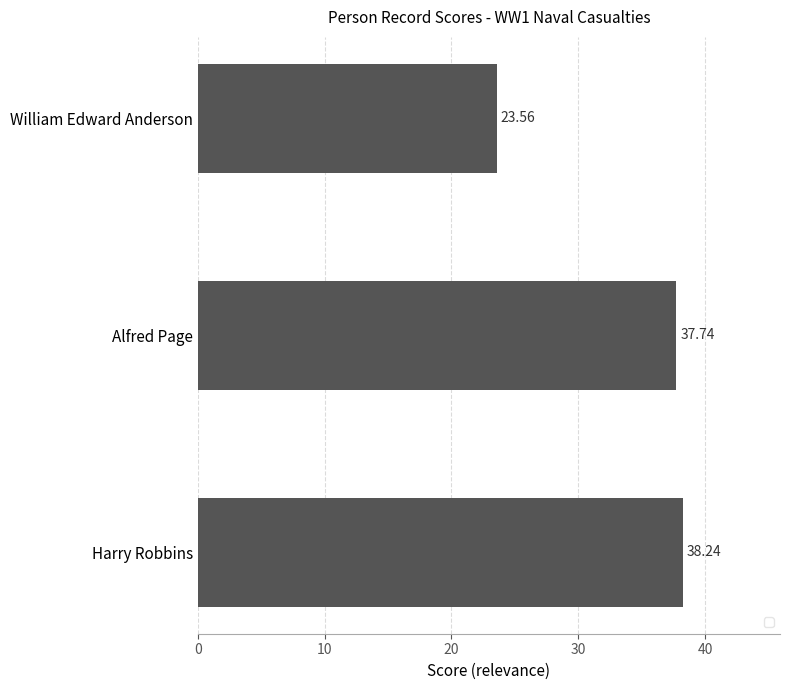

What is the difference between the maximum and second lowest values?

0.5